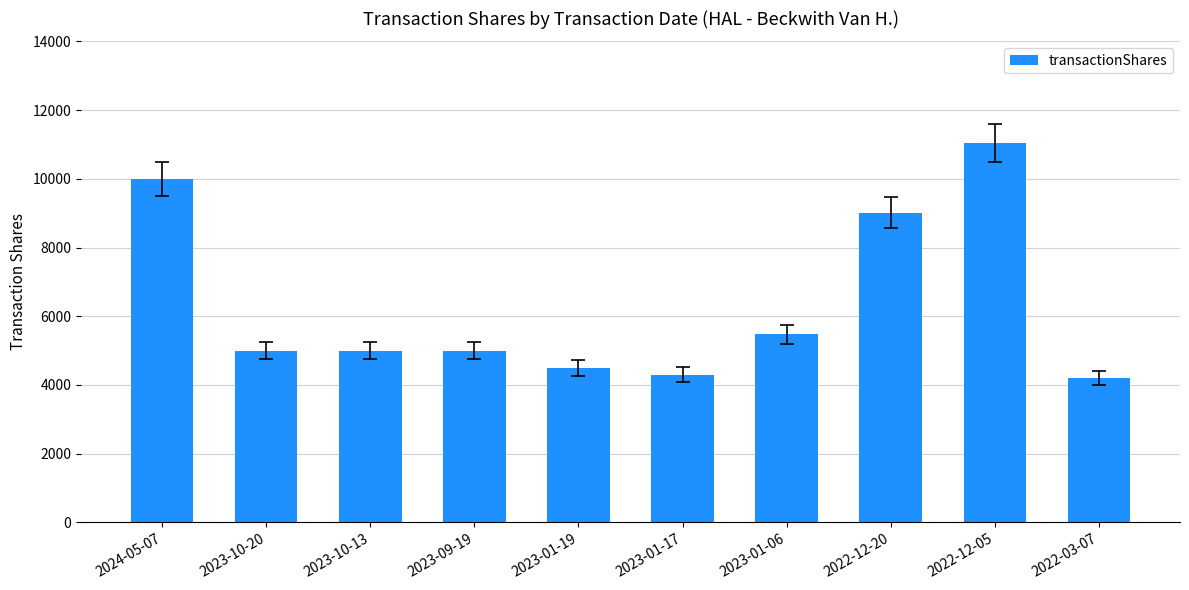

At which label is the value closest to 7624?

2022-12-20